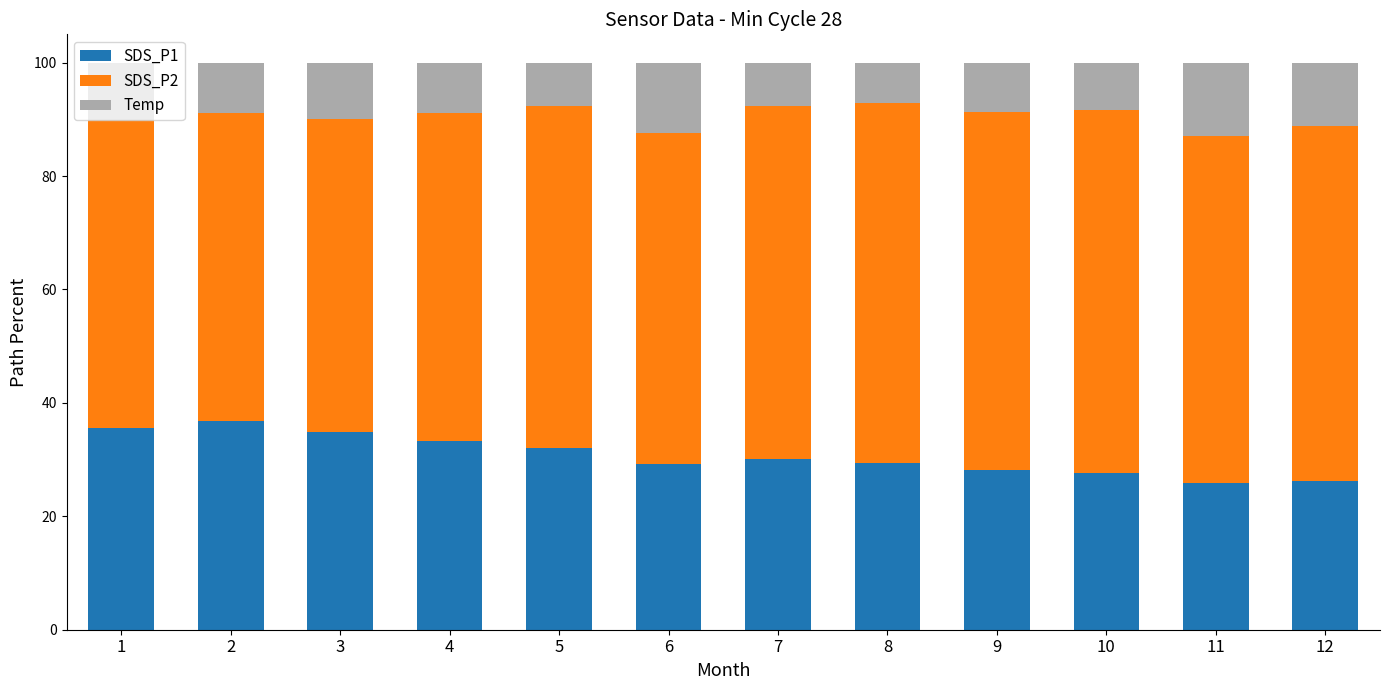

Is it true that SDS_P1 equals 32.1 at 5?

True